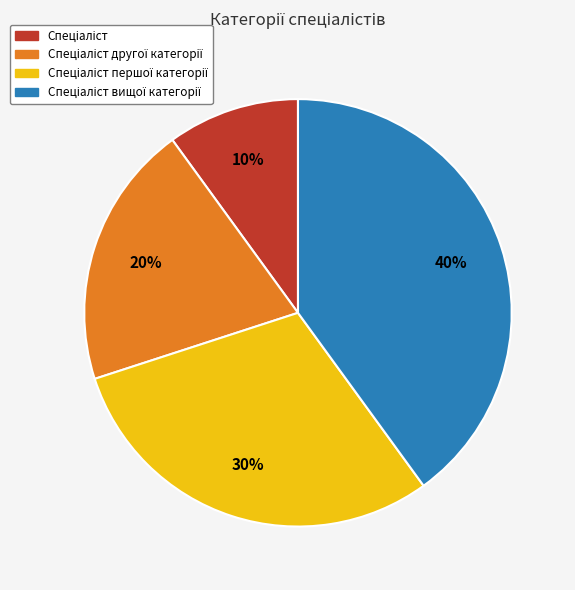

Is there any slice that represents more than half of the pie?

No